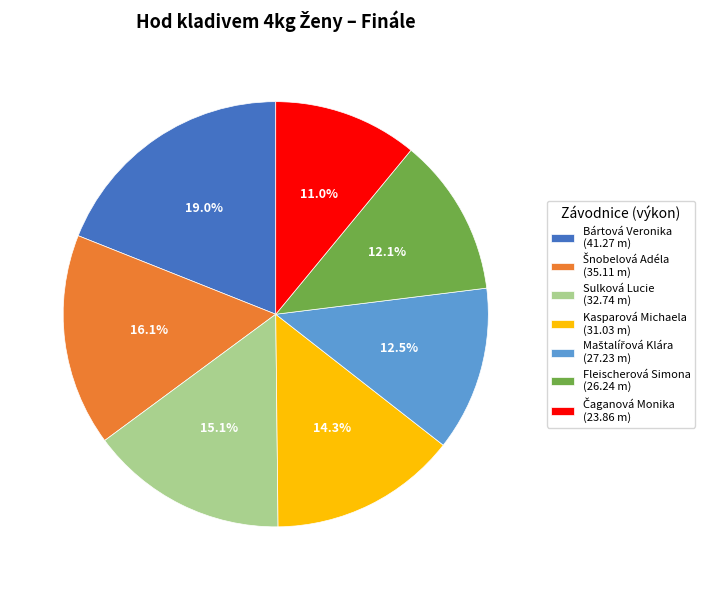

To the nearest percent, what is the average slice percentage?

14%